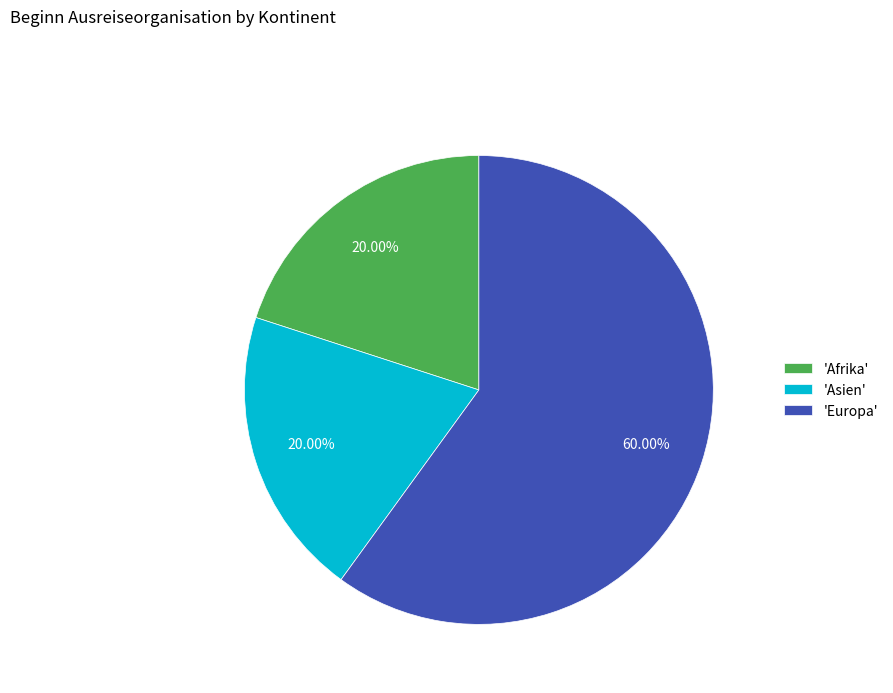

Is there any slice that represents more than half of the pie?

Yes